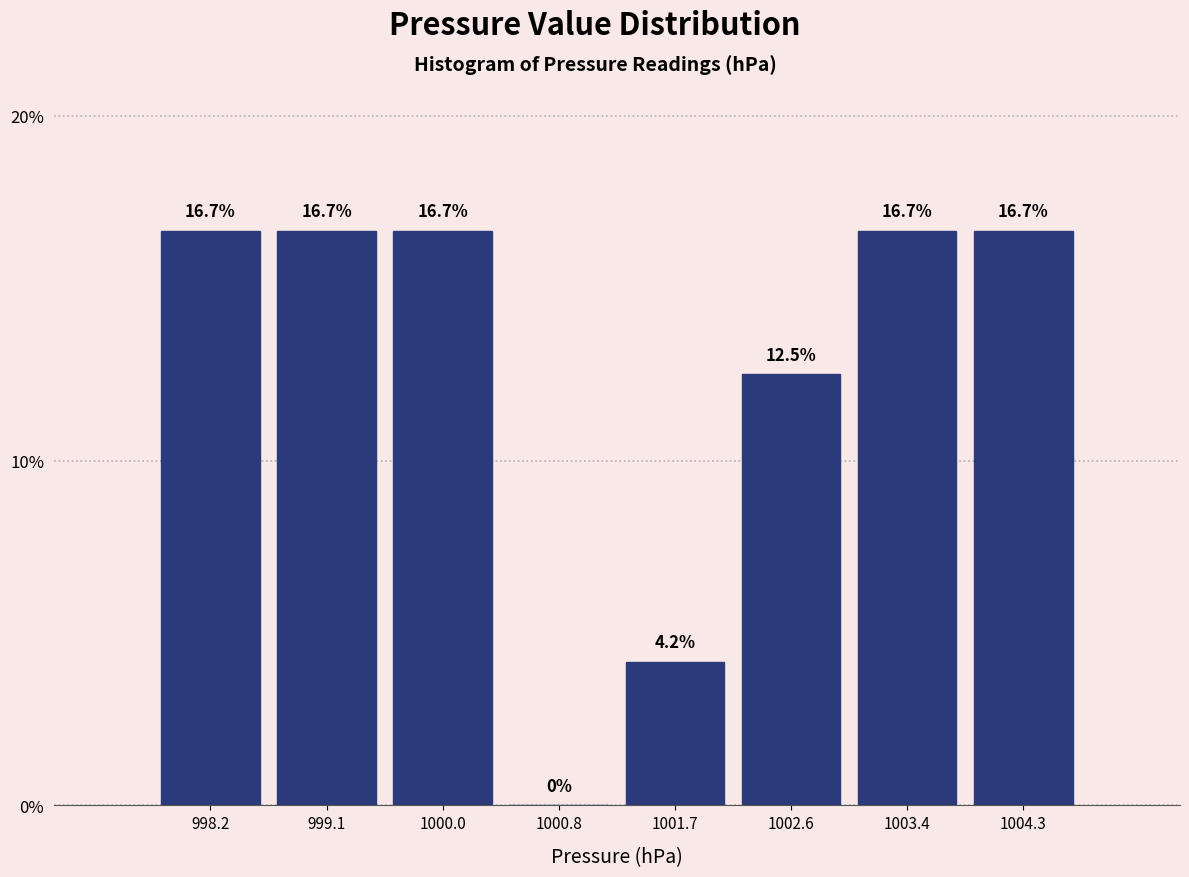

Reading left to right, transcribe this chart: for each bar, give the range it covers on the x-axis and its height. The bar edges are not printed on the chart, so give them approximately, as read against the axis.

997.8 to 998.7: 16.7
998.7 to 999.5: 16.7
999.5 to 1000.4: 16.7
1000.4 to 1001.3: 0.0
1001.3 to 1002.1: 4.2
1002.1 to 1003.0: 12.5
1003.0 to 1003.9: 16.7
1003.9 to 1004.7: 16.7